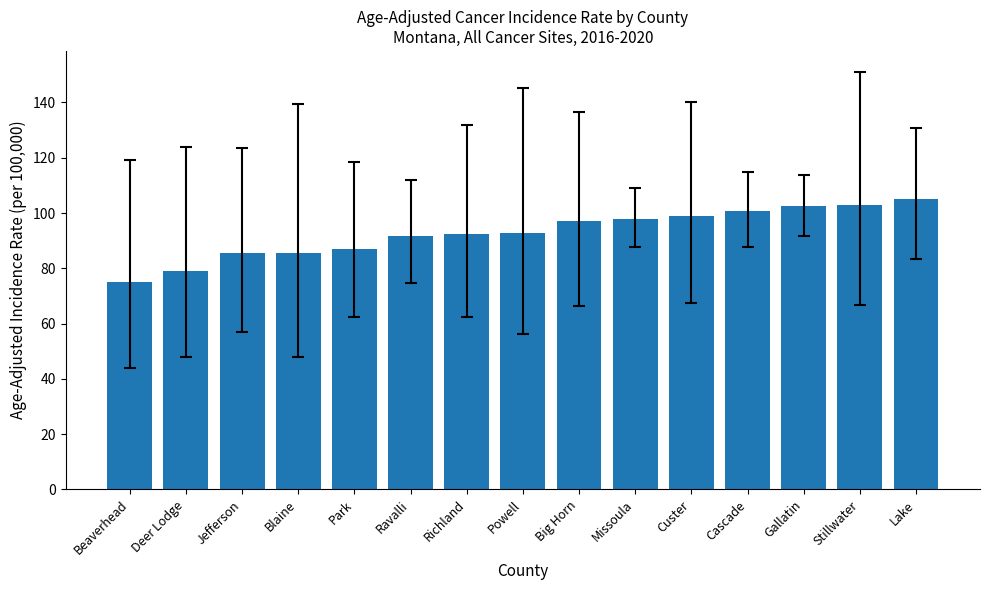

What value does the data have at Missoula?

98.0